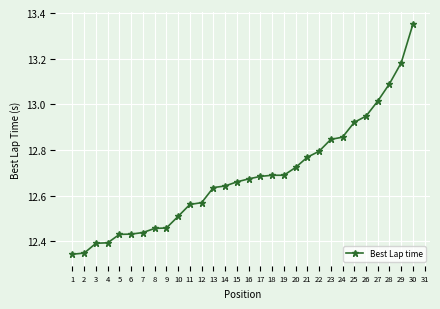

What is the change in value from 2 to 24?

+0.5